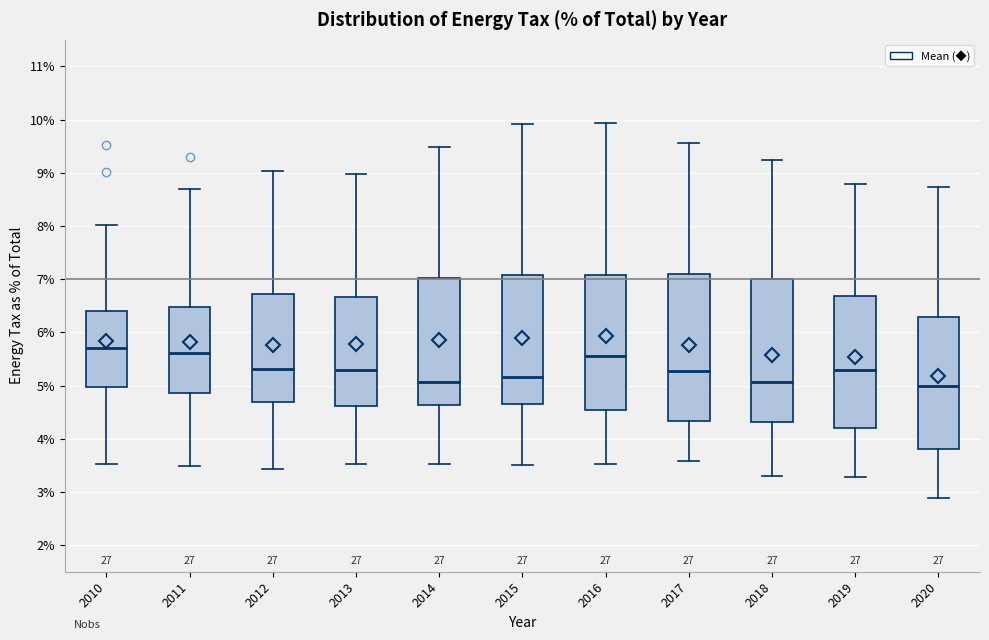

Reading left to right, read every box against the y-axis: the position of its median line, the range the box covers, and the ends of its whiskers. The values are not printed on the chart, so give them approximately, as read against the axis.

2010: median 5.7, box 5.0 to 6.4, whiskers 3.5 to 8.0
2011: median 5.6, box 4.9 to 6.5, whiskers 3.5 to 8.7
2012: median 5.3, box 4.7 to 6.7, whiskers 3.4 to 9.0
2013: median 5.3, box 4.6 to 6.7, whiskers 3.5 to 9.0
2014: median 5.1, box 4.6 to 7.0, whiskers 3.5 to 9.5
2015: median 5.2, box 4.7 to 7.1, whiskers 3.5 to 9.9
2016: median 5.6, box 4.5 to 7.1, whiskers 3.5 to 9.9
2017: median 5.3, box 4.3 to 7.1, whiskers 3.6 to 9.6
2018: median 5.1, box 4.3 to 7.0, whiskers 3.3 to 9.2
2019: median 5.3, box 4.2 to 6.7, whiskers 3.3 to 8.8
2020: median 5.0, box 3.8 to 6.3, whiskers 2.9 to 8.7